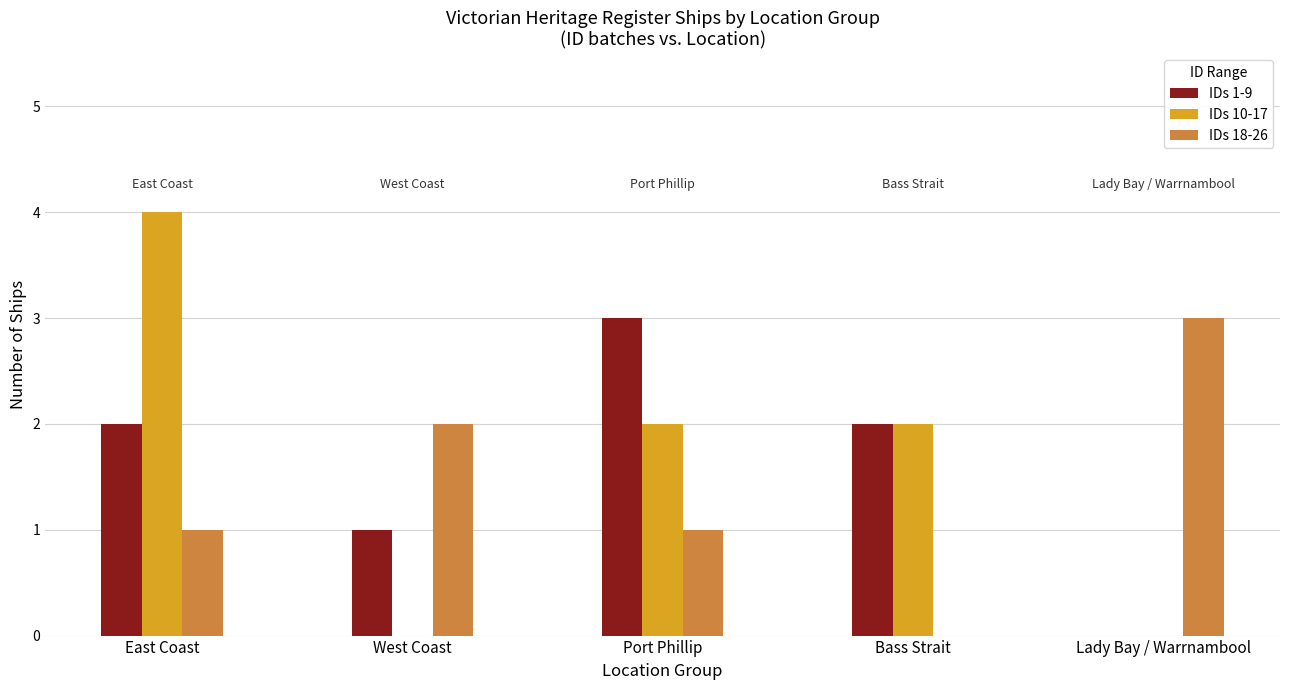

Which category has the highest value in the IDs 10-17 series?

East Coast